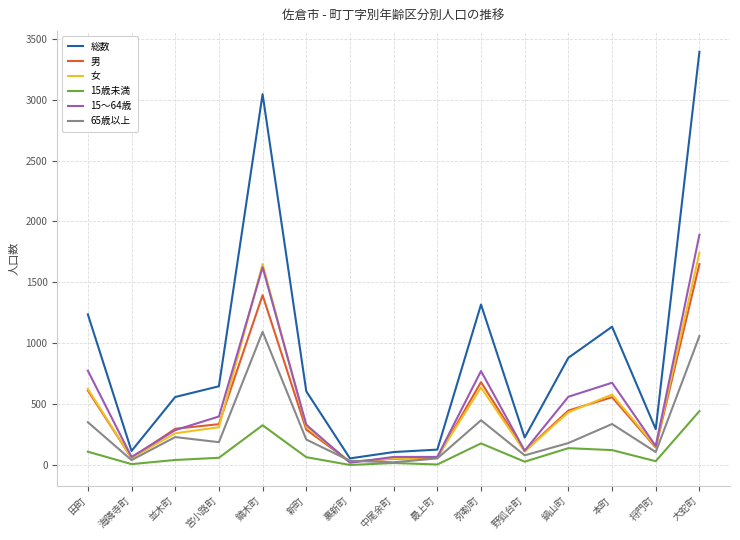

True or false: 男 has more than 0 points higher than both neighbors.

True